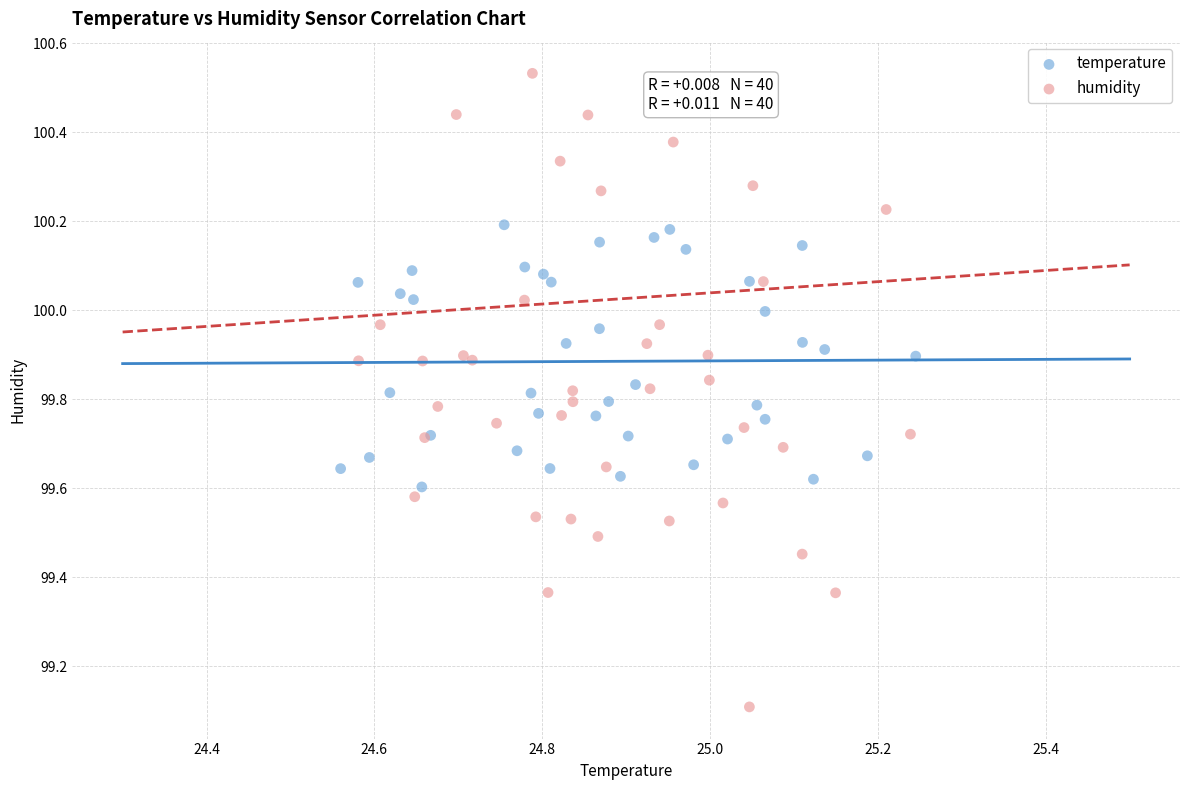

Which series reaches the maximum Y coordinate?

humidity